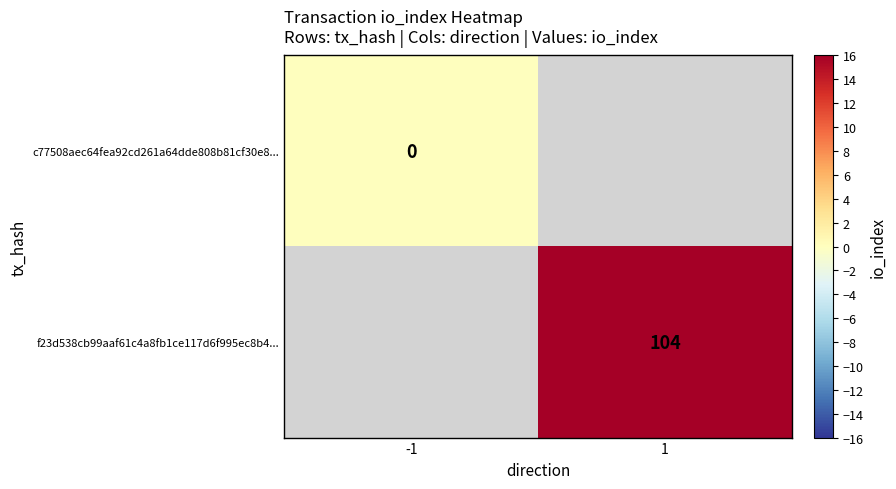

How many categories are shown in the chart?

2